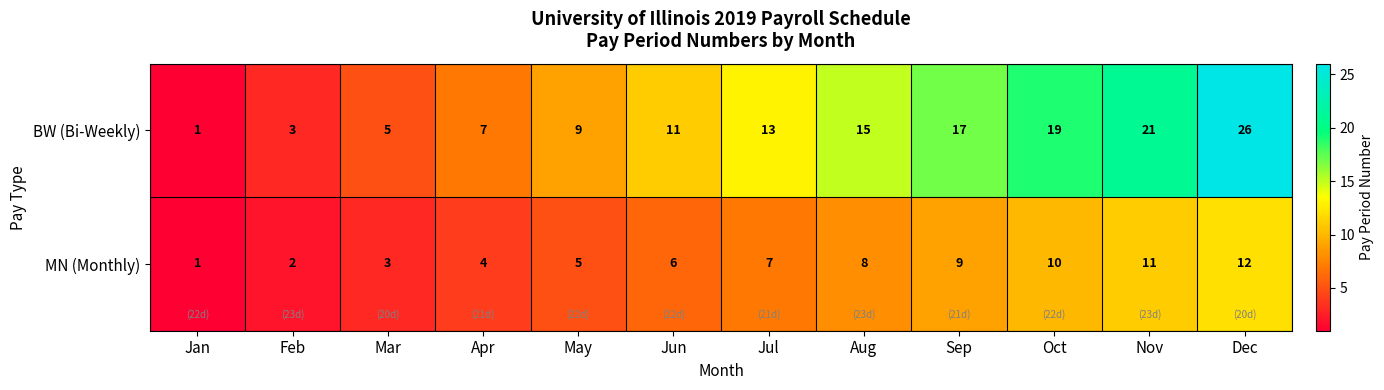

Rank the series by their average value, from highest to lowest.

BW (Bi-Weekly), MN (Monthly)